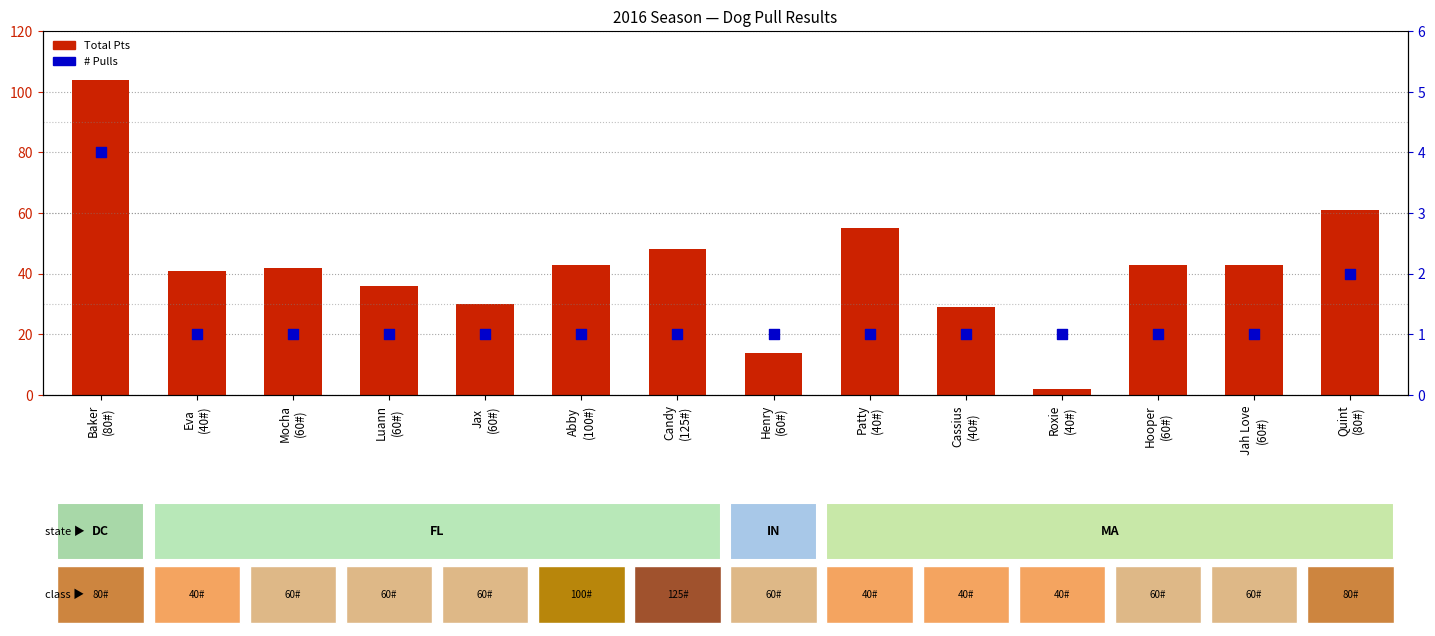

Which series has the widest spread of Y values?

Total Pts